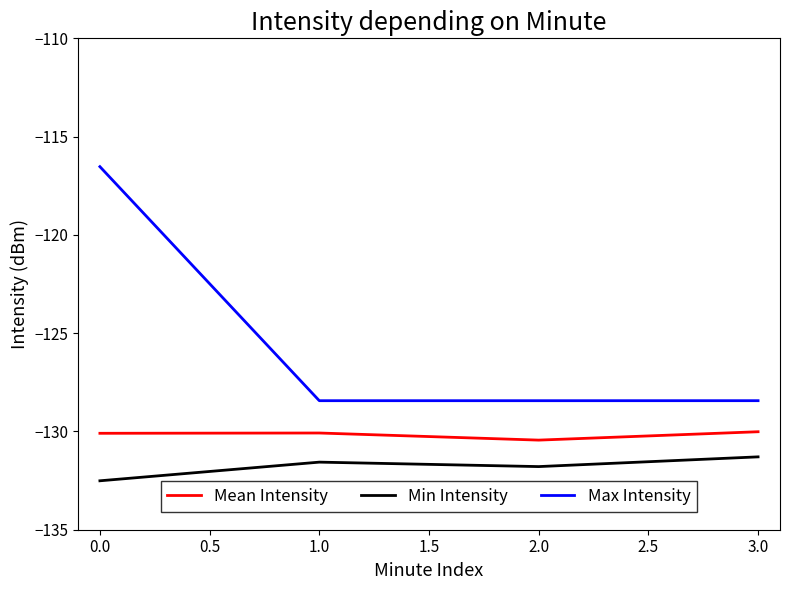

Which series has the widest spread of values?

Max Intensity